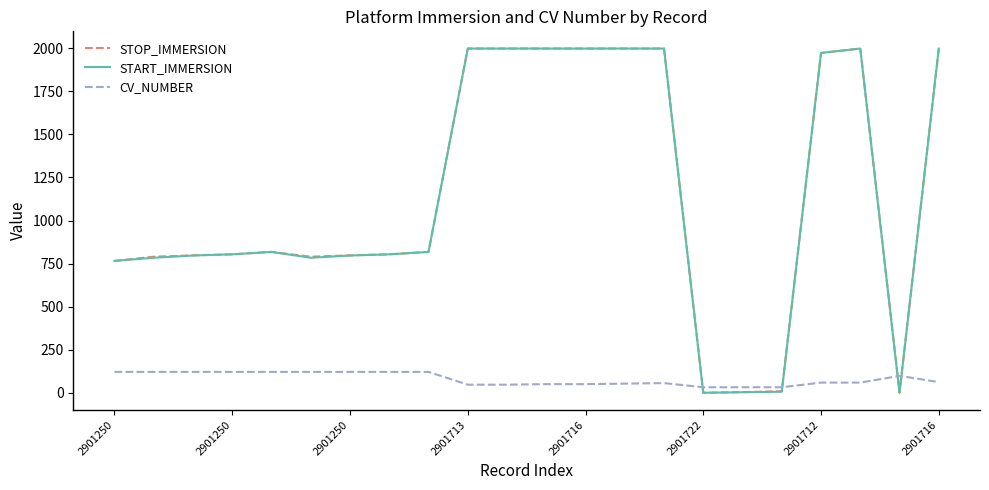

Which series ends up on top after the final intersection of START_IMMERSION and CV_NUMBER?

START_IMMERSION